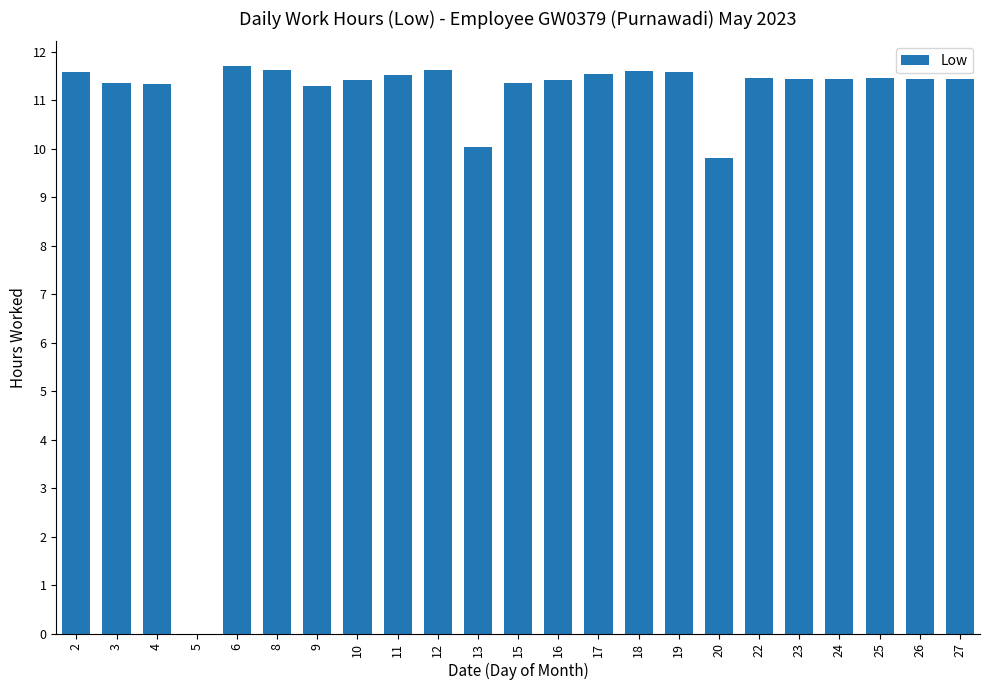

How many data points does each series have?

23